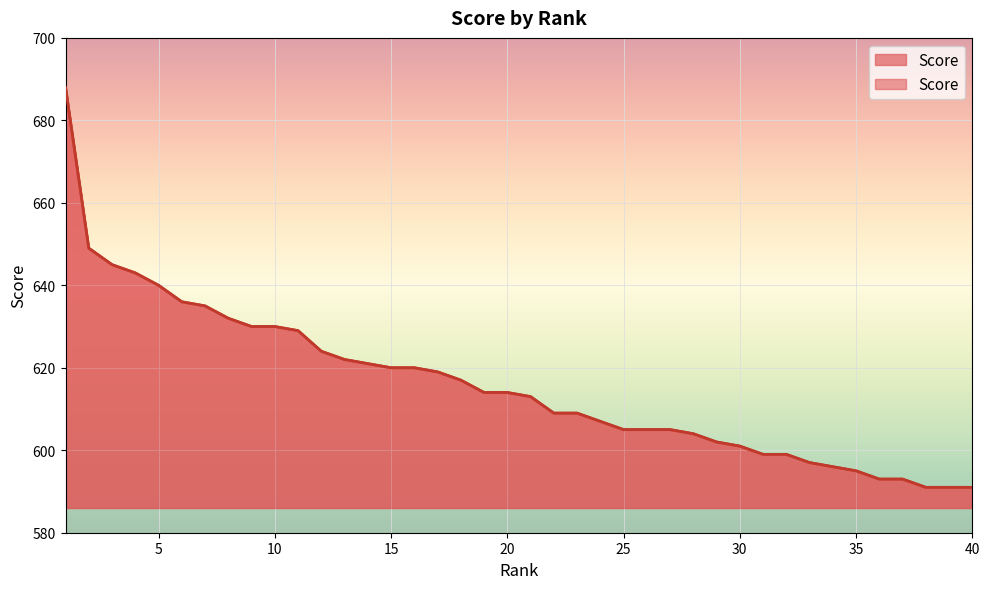

What is the minimum value shown in the chart?

591